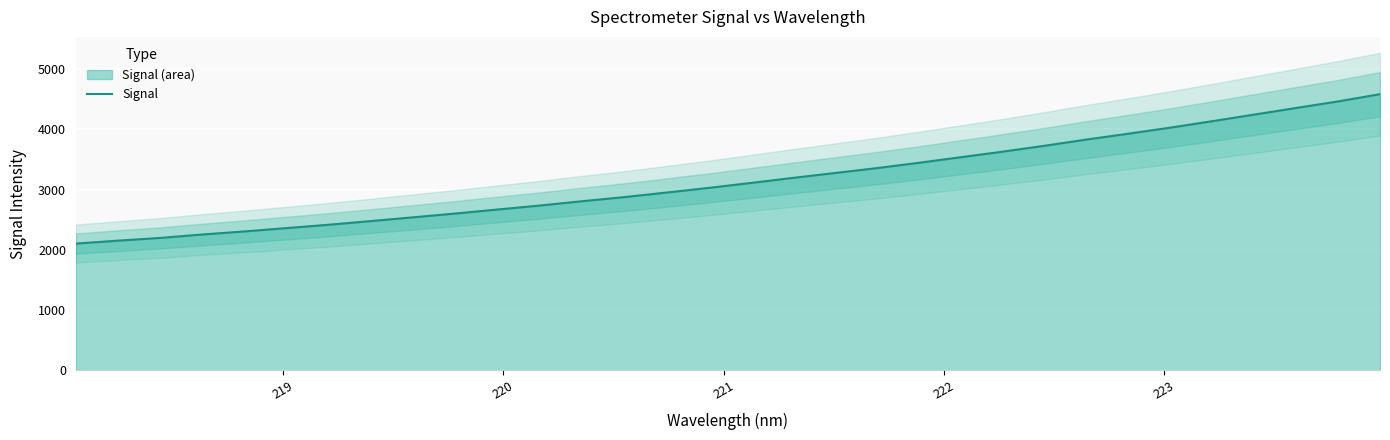

Between 220 and 223, which is larger?

223